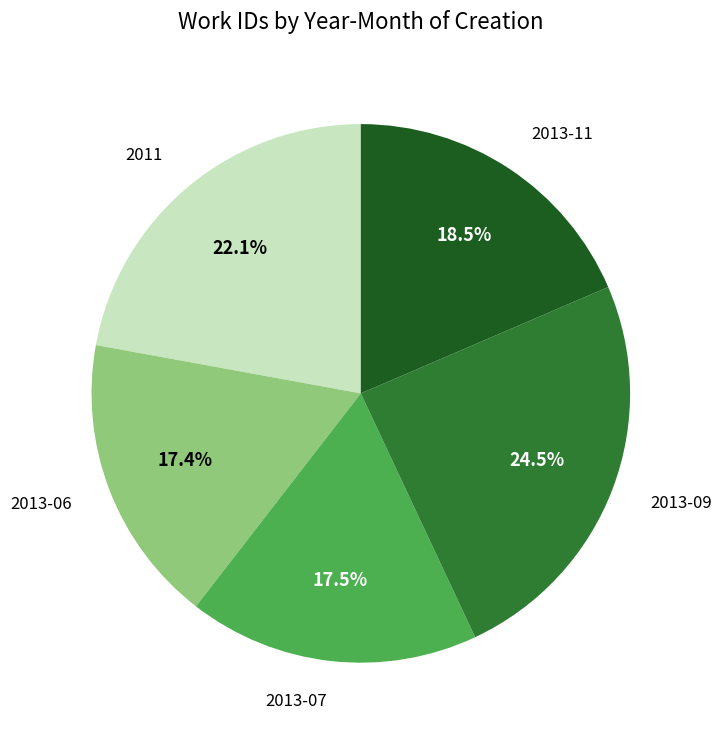

Is there a majority slice in this chart?

No